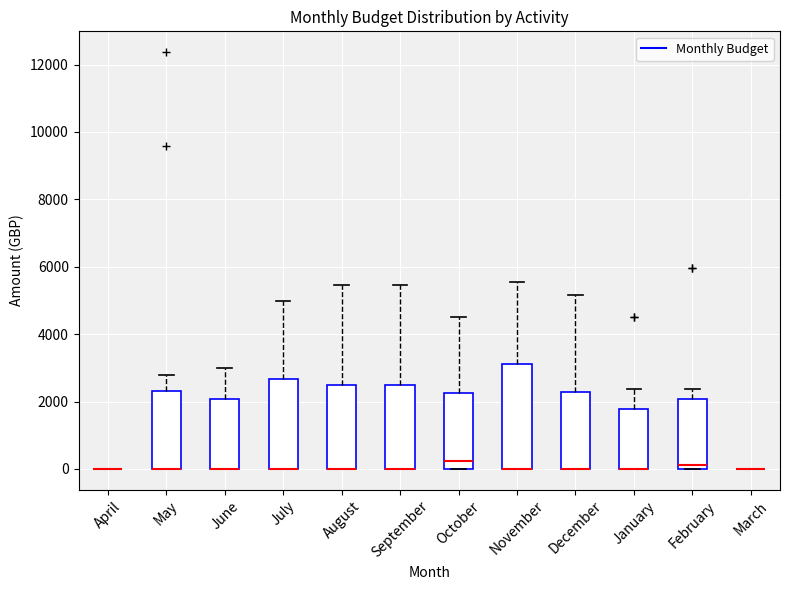

Reading left to right, read every box against the y-axis: the position of its median line, the range the box covers, and the ends of its whiskers. The values are not printed on the chart, so give them approximately, as read against the axis.

April: box collapsed to a line at 0, whiskers 0 to 0
May: median 0 (drawn on the box's lower edge), box 0 to 2400, whiskers 0 to 2800
June: median 0 (drawn on the box's lower edge), box 0 to 2000, whiskers 0 to 3000
July: median 0 (drawn on the box's lower edge), box 0 to 2600, whiskers 0 to 5000
August: median 0 (drawn on the box's lower edge), box 0 to 2400, whiskers 0 to 5400
September: median 0 (drawn on the box's lower edge), box 0 to 2600, whiskers 0 to 5400
October: median 200, box 0 to 2200, whiskers 0 to 4600
November: median 0 (drawn on the box's lower edge), box 0 to 3200, whiskers 0 to 5600
December: median 0 (drawn on the box's lower edge), box 0 to 2200, whiskers 0 to 5200
January: median 0 (drawn on the box's lower edge), box 0 to 1800, whiskers 0 to 2400
February: median 200, box 0 to 2000, whiskers 0 to 2400
March: box collapsed to a line at 0, whiskers 0 to 0